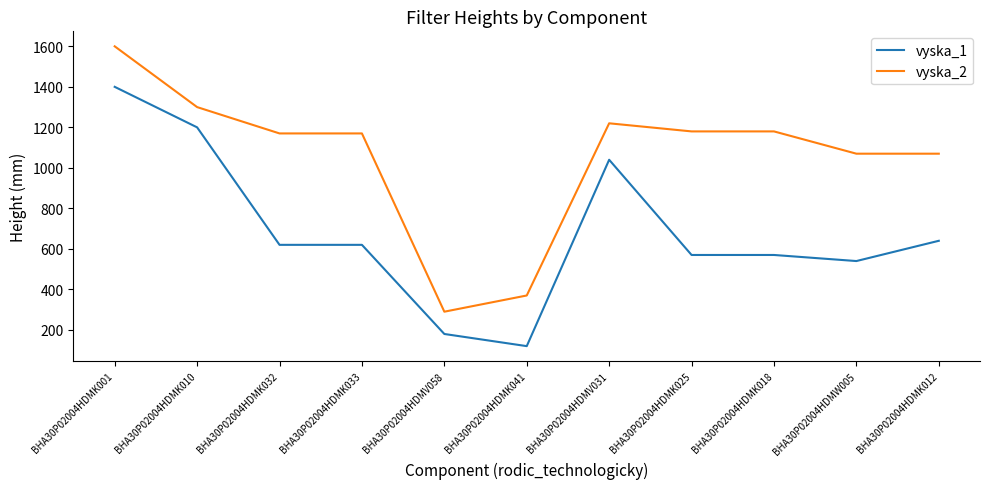

Does the chart have visible grid lines?

No